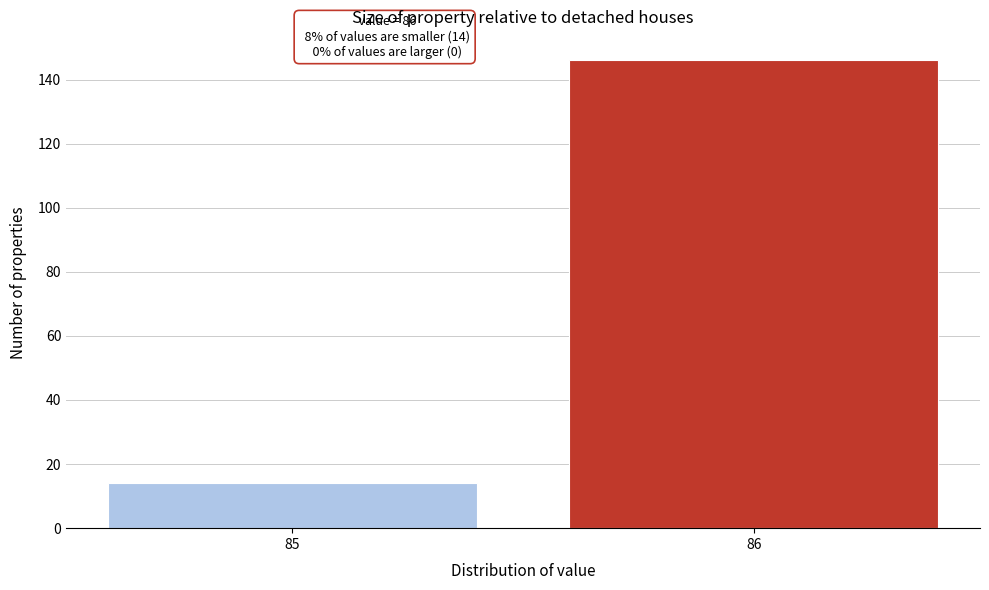

Reading right to left, extract all data points from this chart.

146	14